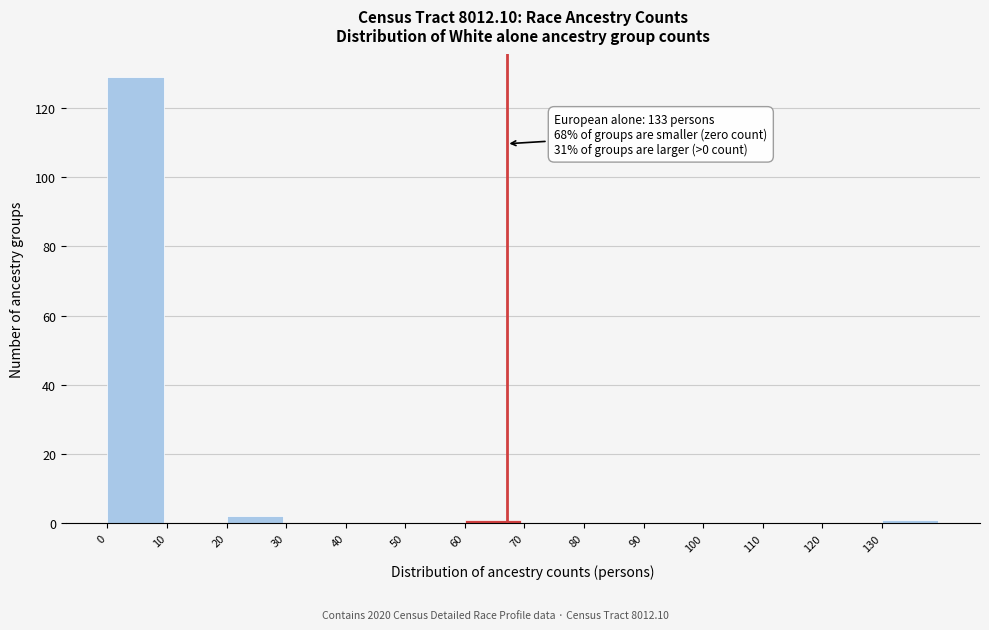

Which range on the x-axis has the tallest bar?

0 to 10